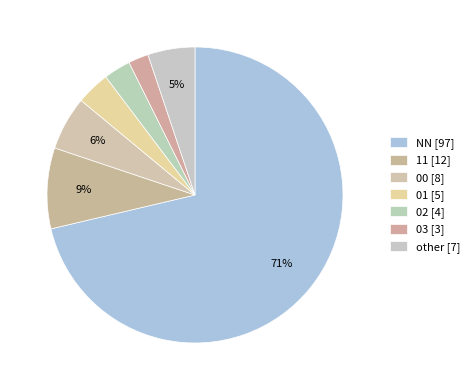

How many segments does this pie chart have?

7